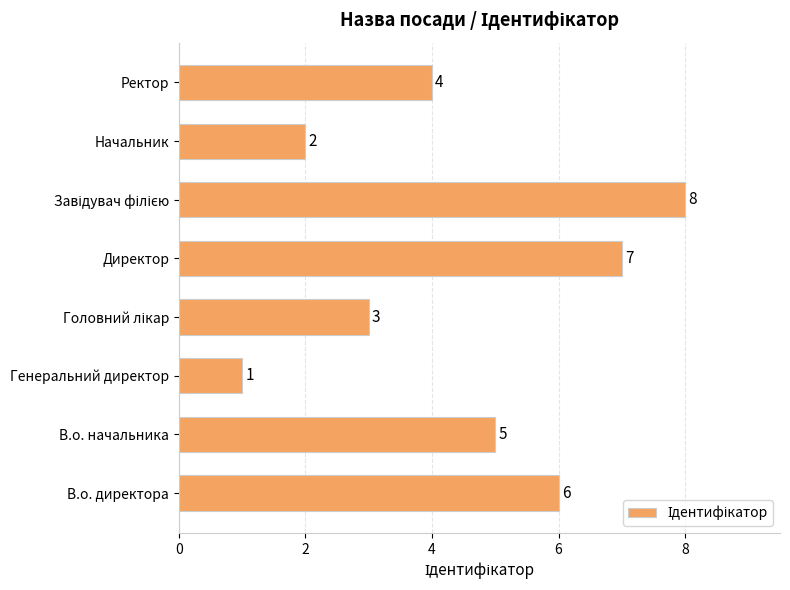

Between Ректор and В.о. директора, which is larger?

В.о. директора